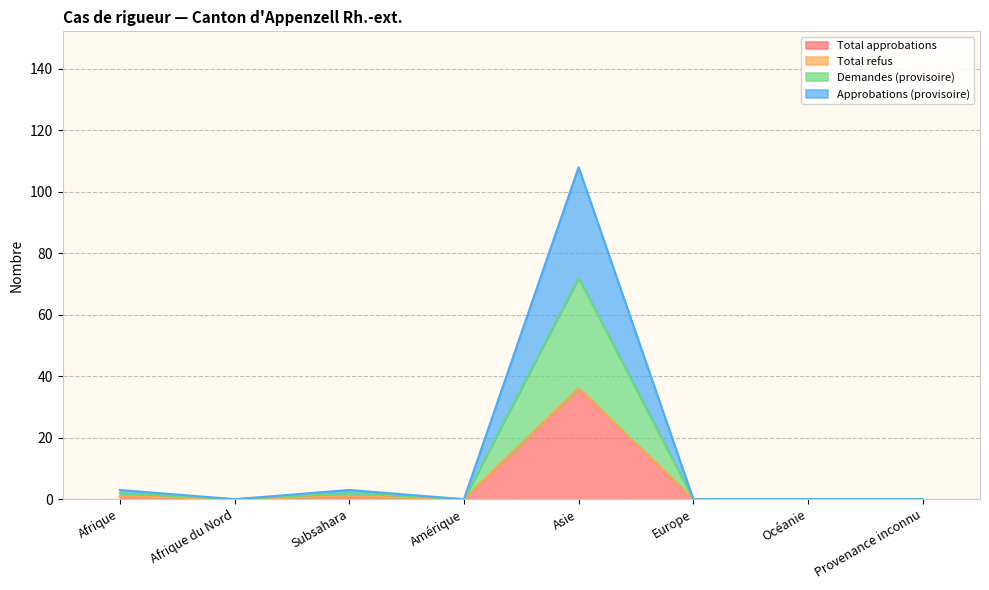

How many data points in Approbations (provisoire) are above 0?

3